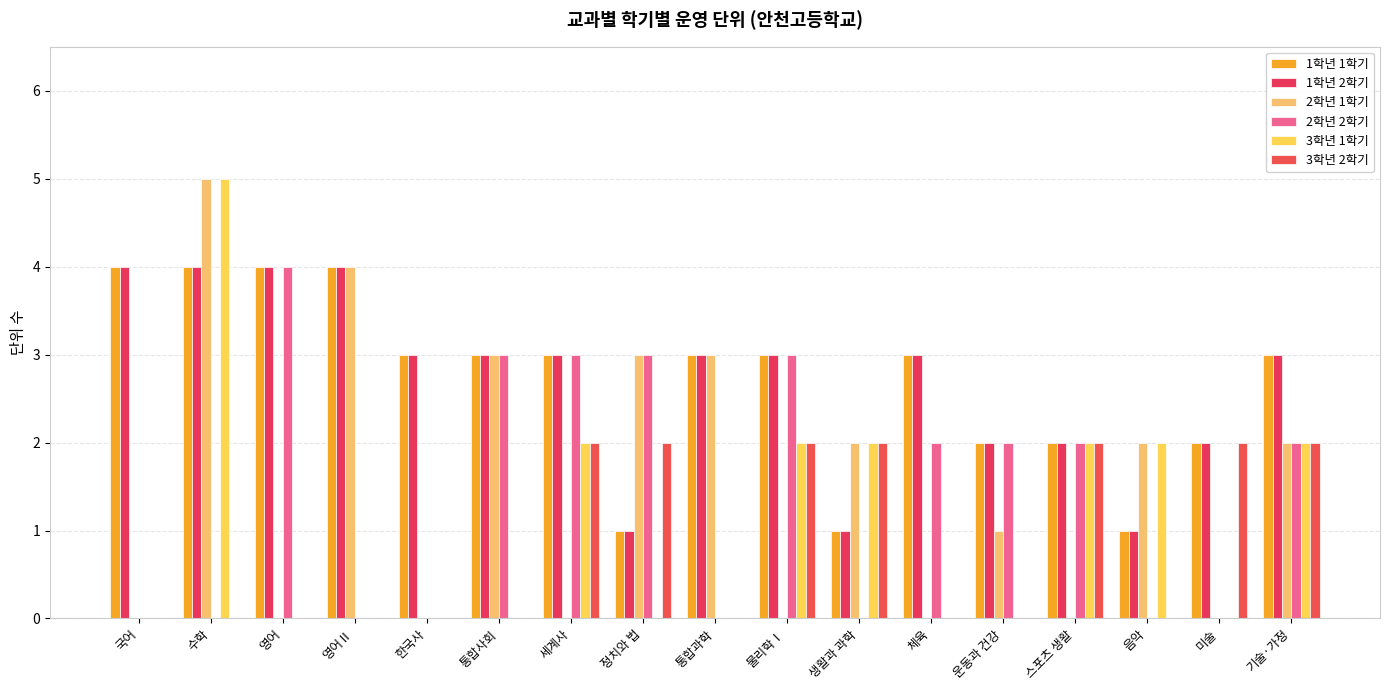

What is the approximate value of 3학년 2학기 at 정치와 법?

2